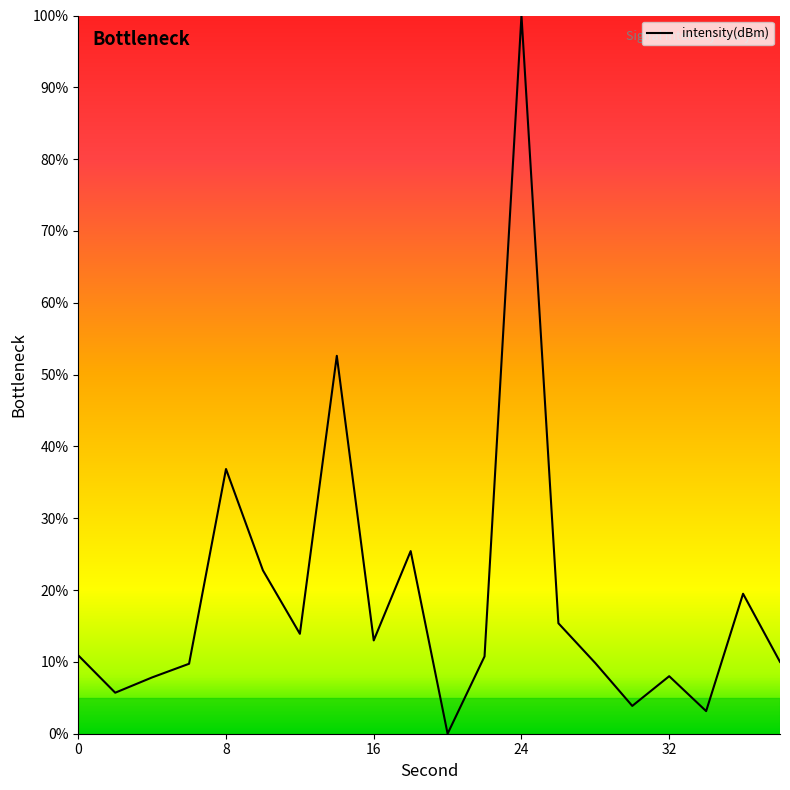

What is the difference between the maximum and minimum values?

100.0